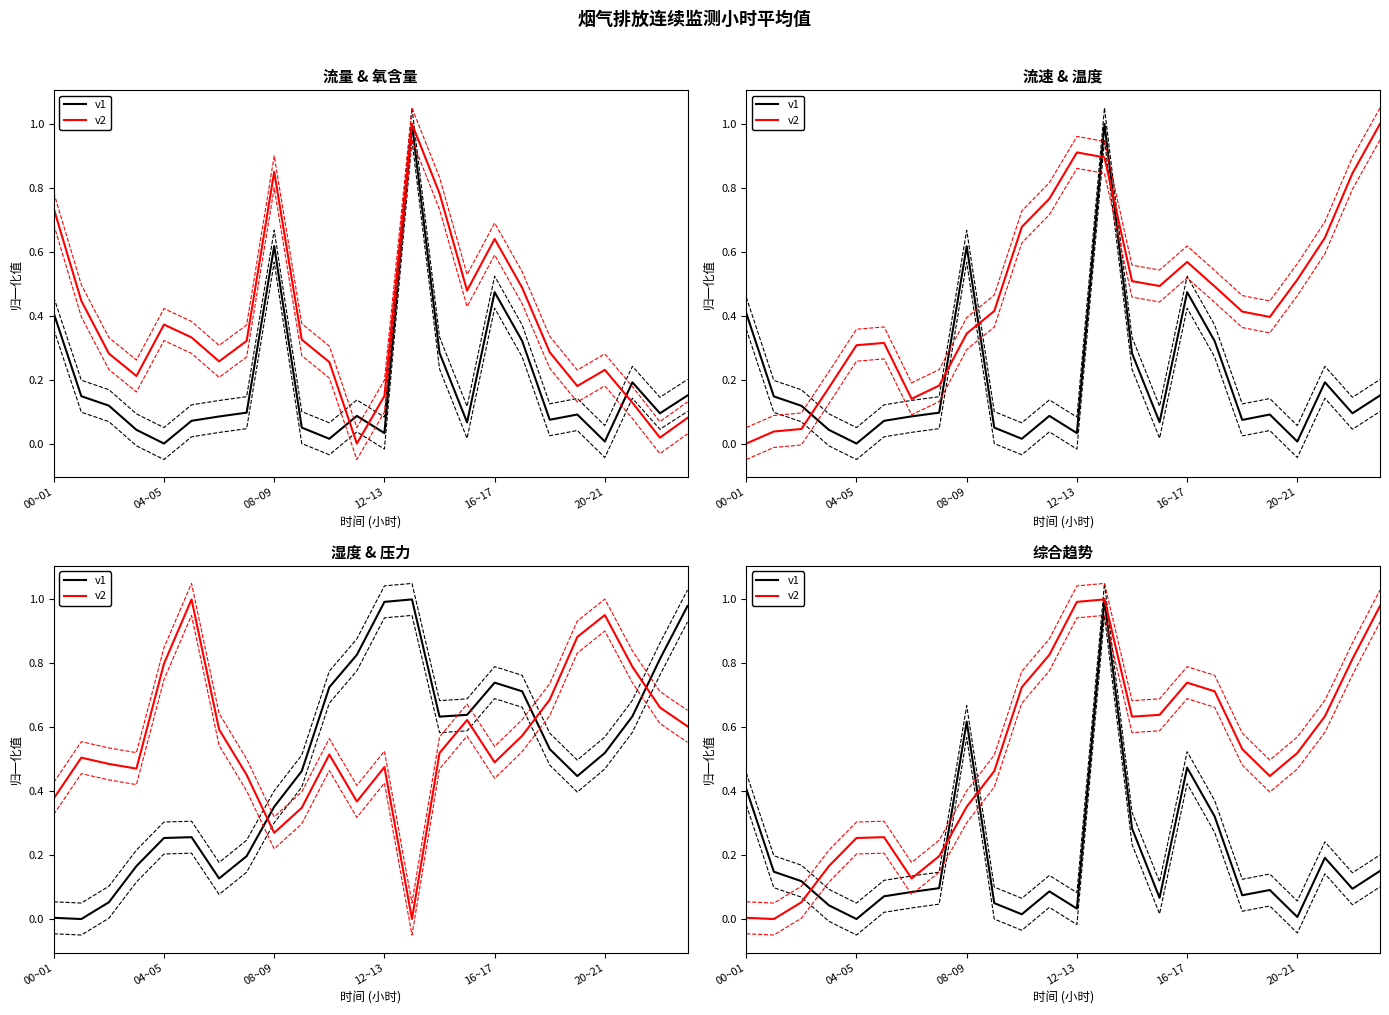

What position from the right is 18?

6